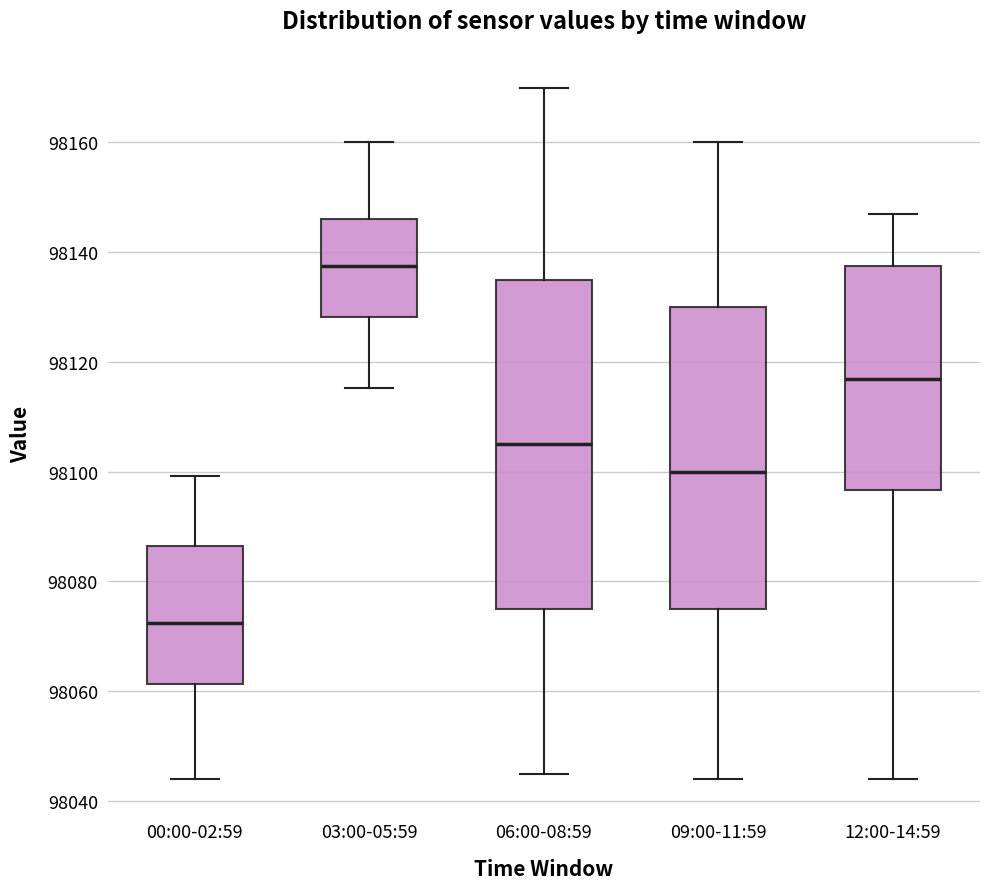

Reading left to right, transcribe this box plot: for each box, give where its median line is, the range the box spans, and where its two whiskers end, as read against the y-axis. The values are not printed on the chart, so give them approximately, as read against the axis.

00:00-02:59: median 98072, box 98062 to 98086, whiskers 98044 to 98100
03:00-05:59: median 98138, box 98128 to 98146, whiskers 98116 to 98160
06:00-08:59: median 98106, box 98076 to 98136, whiskers 98046 to 98170
09:00-11:59: median 98100, box 98076 to 98130, whiskers 98044 to 98160
12:00-14:59: median 98116, box 98096 to 98138, whiskers 98044 to 98146